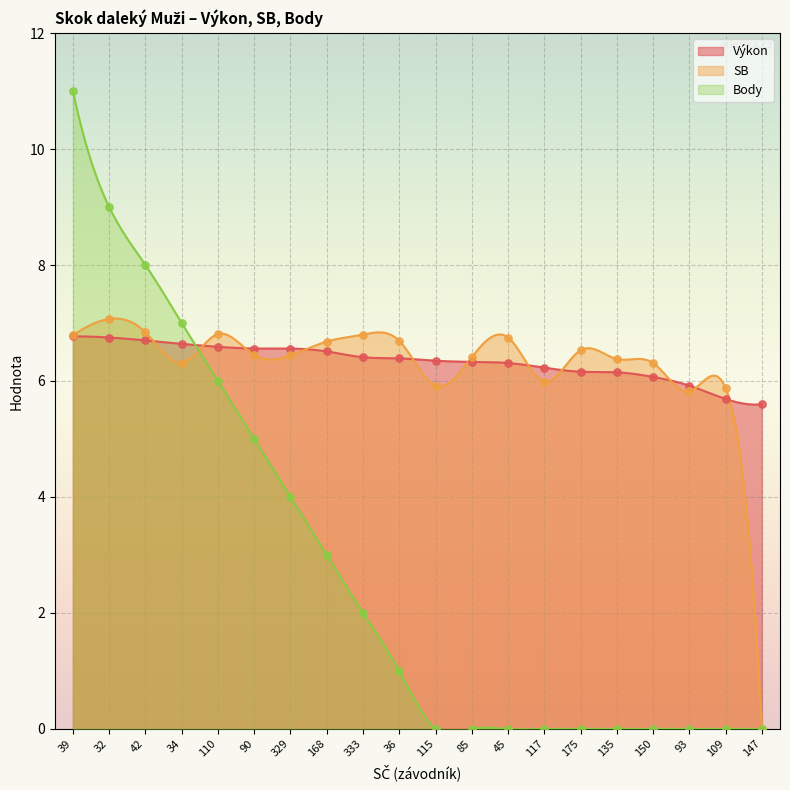

Which series has the largest total across all categories?

Výkon